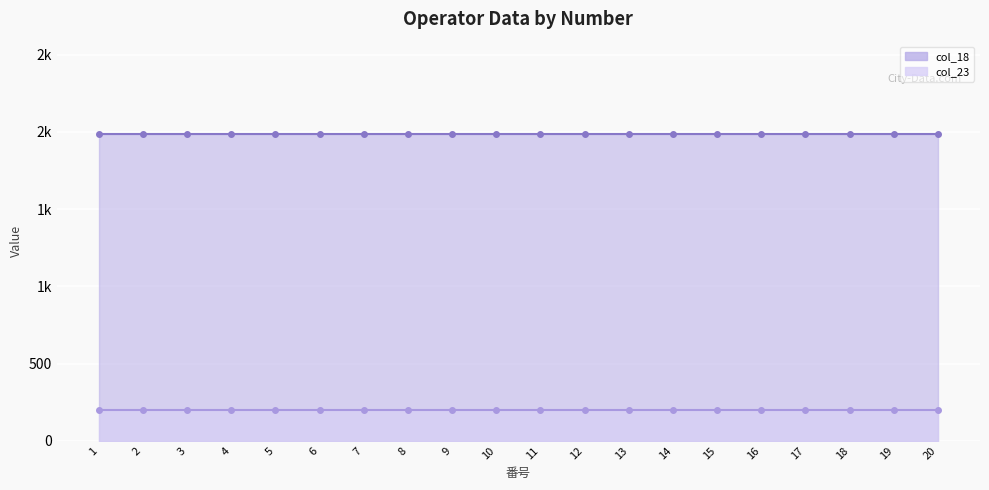

True or false: col_18 and col_23 cross at least once.

False